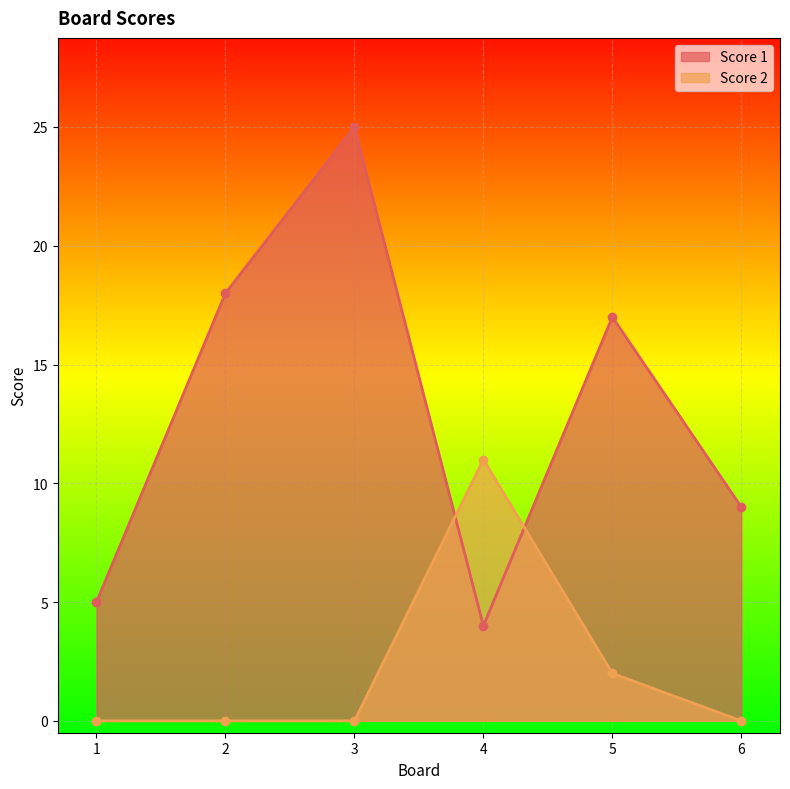

Between which two adjacent categories do Score 1 and Score 2 first intersect?

3 and 4